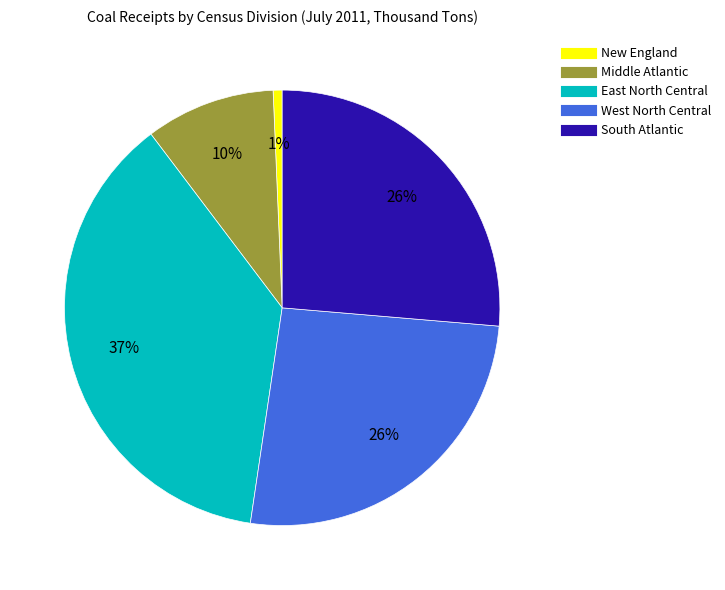

To the nearest percent, what is the average slice percentage?

20%